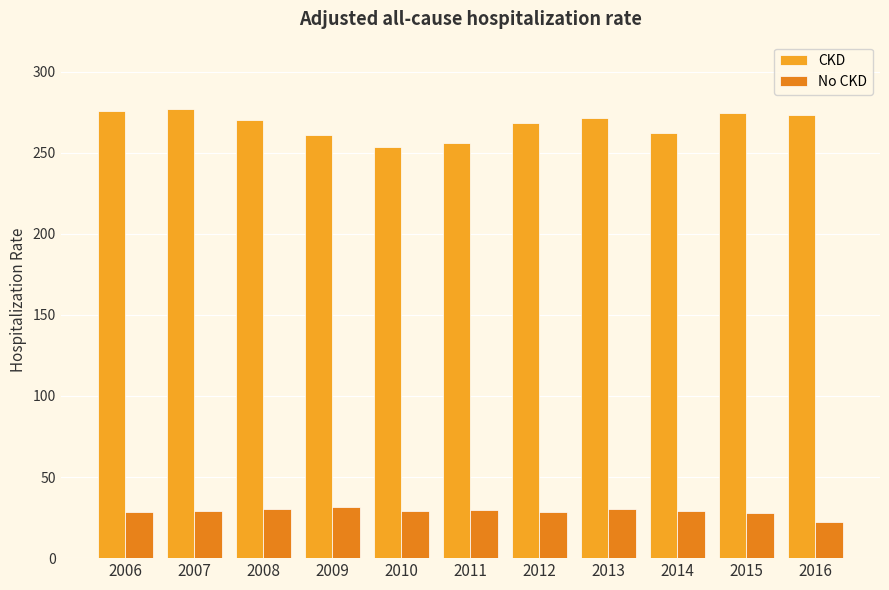

What is the value of the CKD bar at the 8th from the left?

271.6